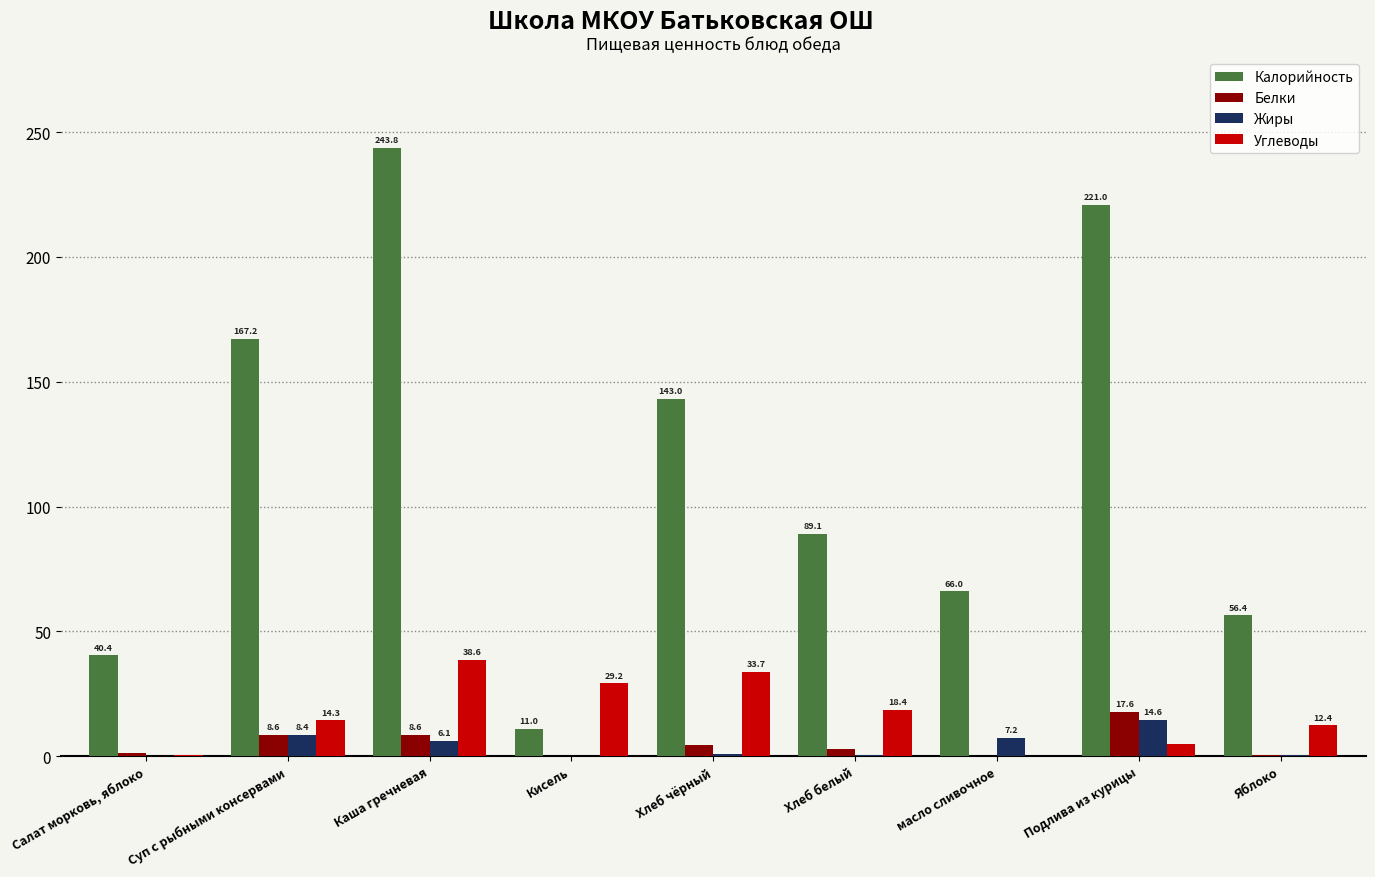

Count the number of data series in this chart.

4